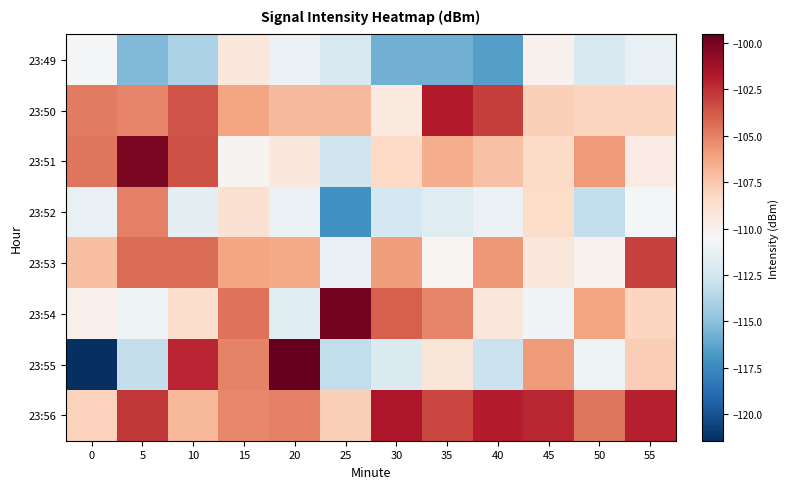

Count the number of data series in this chart.

8